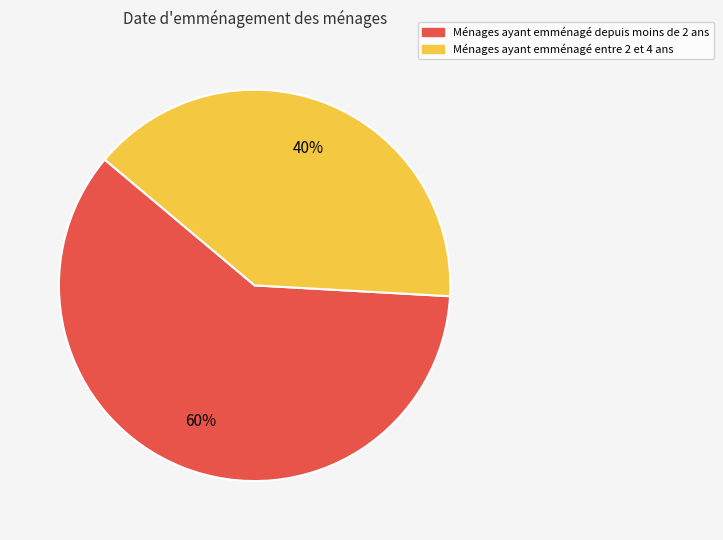

To the nearest percent, what is the difference between the largest and smallest slice percentages?

20%